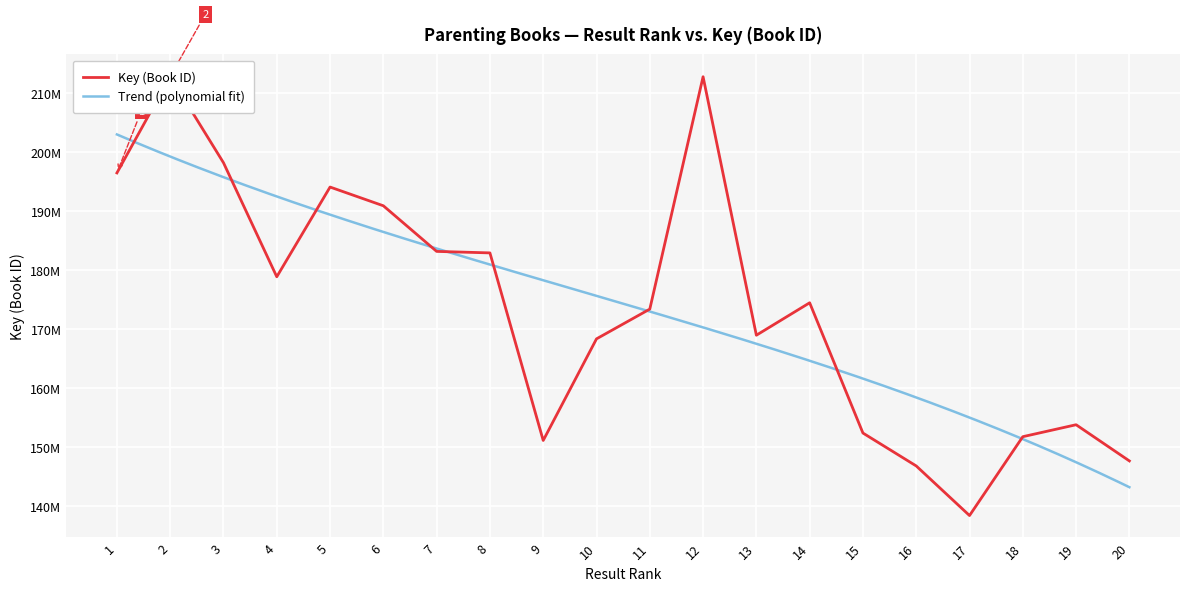

Reading left to right, what are all the values shown in this chart?

1=196493193	2=212852792	3=198214487	4=178889600	5=194097966	6=190923345	7=183190366	8=182936768	9=151146582	10=168367120	11=173411495	12=212793560	13=168983376	14=174481541	15=152404031	16=146828838	17=138423626	18=151786196	19=153812770	20=147678650